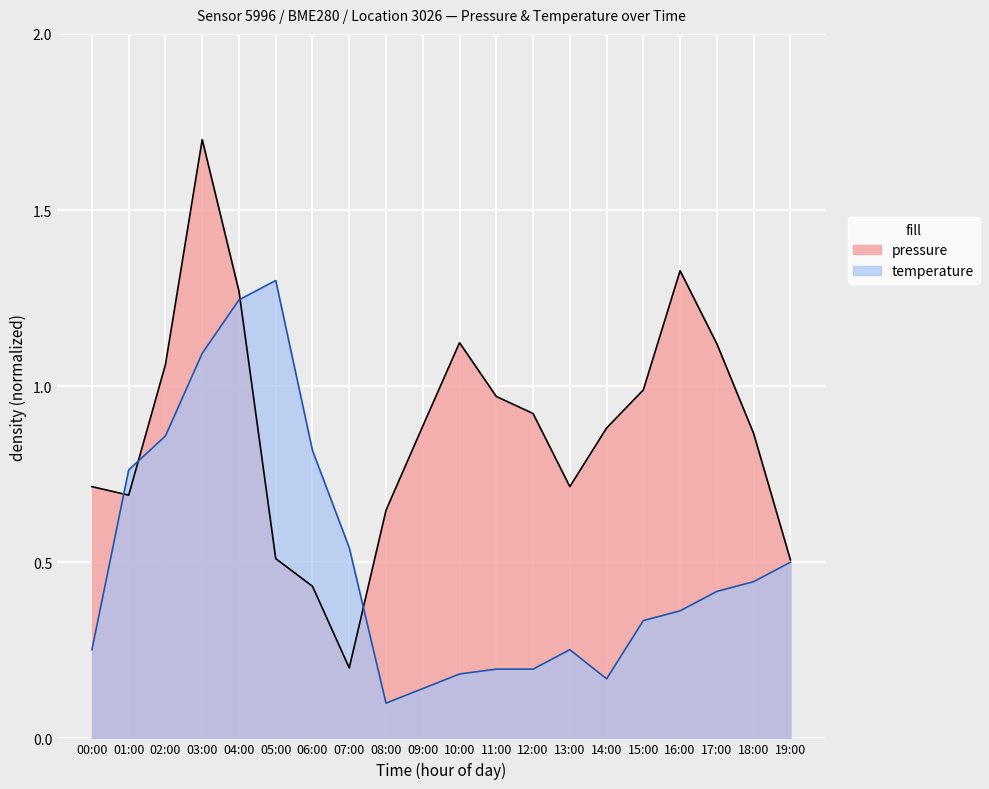

What are all the series names shown in the legend?

pressure, temperature